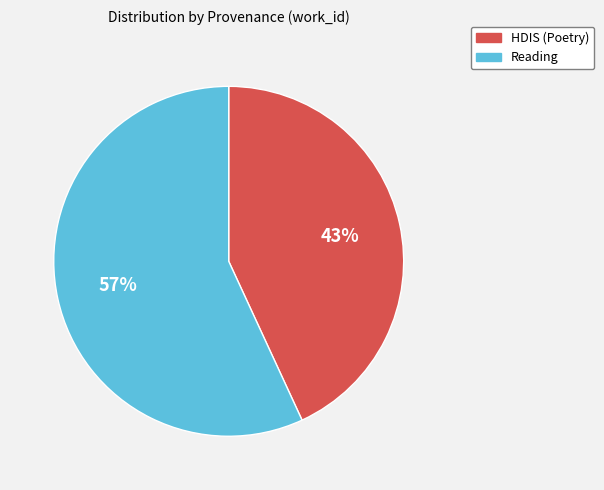

What is the largest slice in the pie chart?

Reading